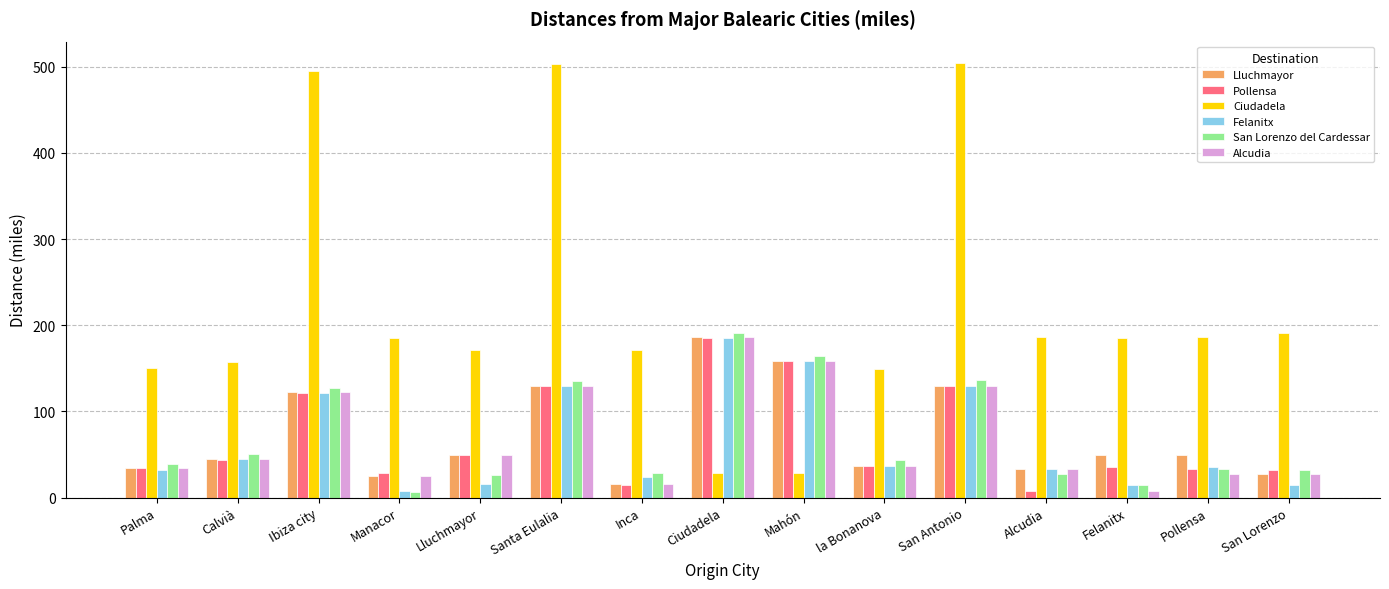

How many data points does each series have?

15